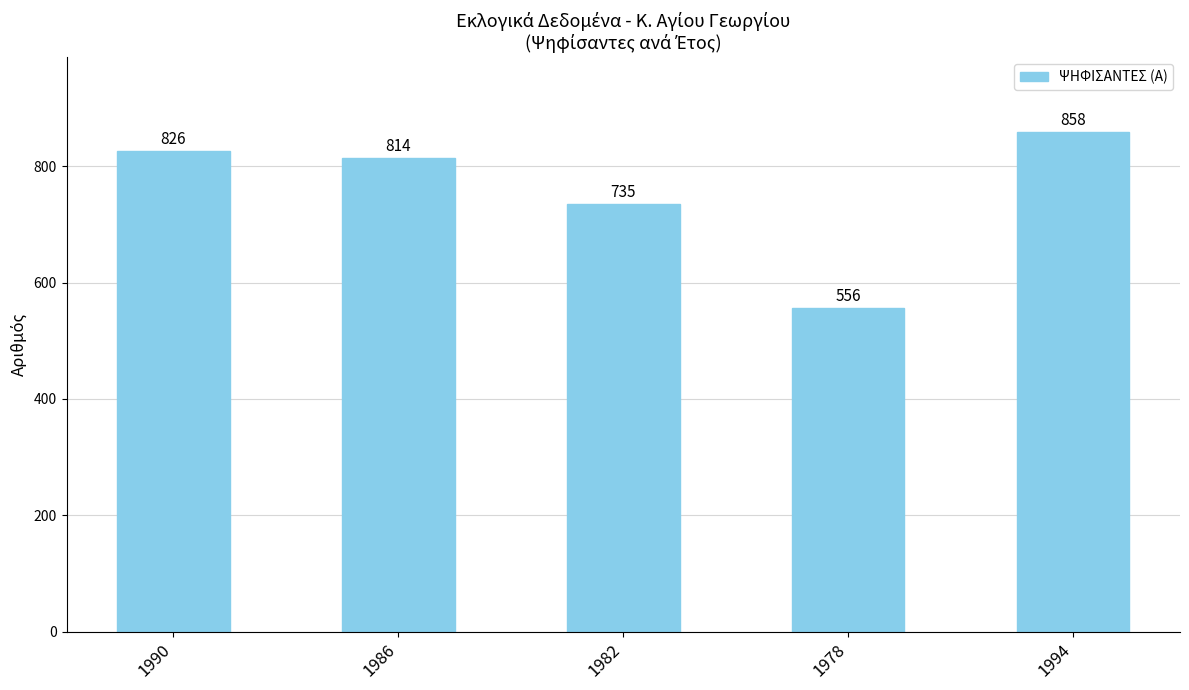

Count the number of categories in the chart.

5